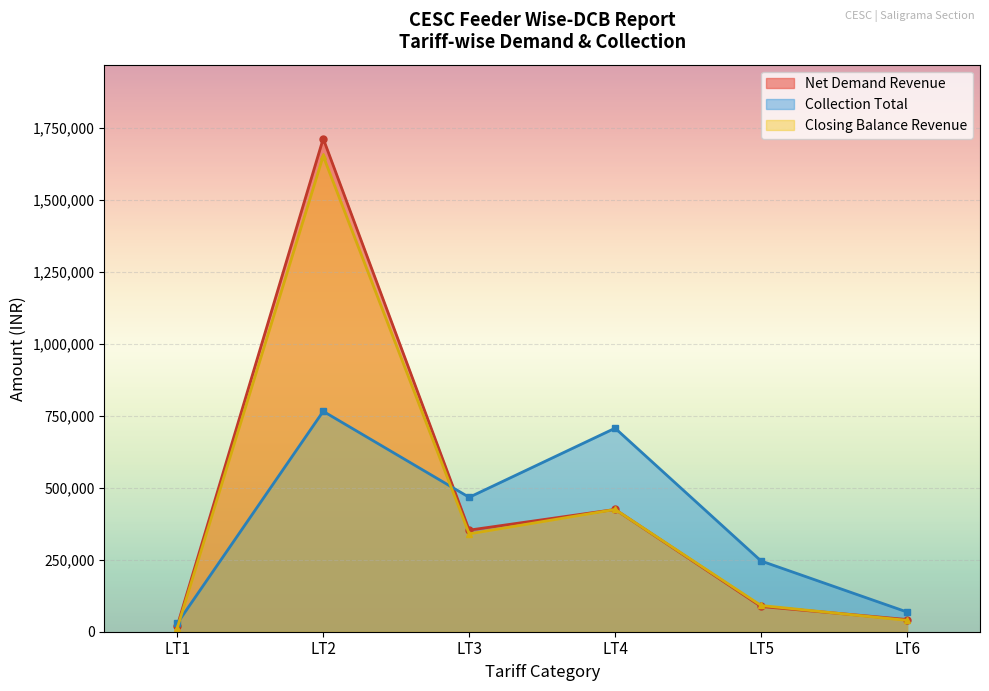

What is the spread (max minus min) of values at LT5?

158013.2